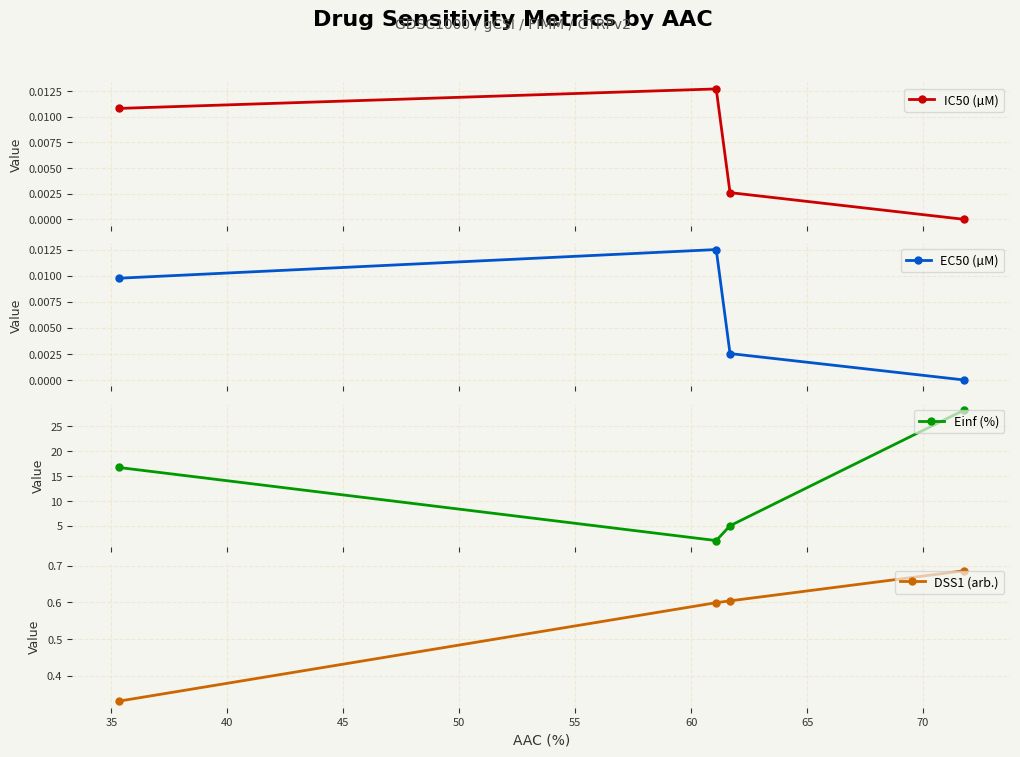

True or false: EC50 (µM) and IC50 (µM) intersect in this chart.

False